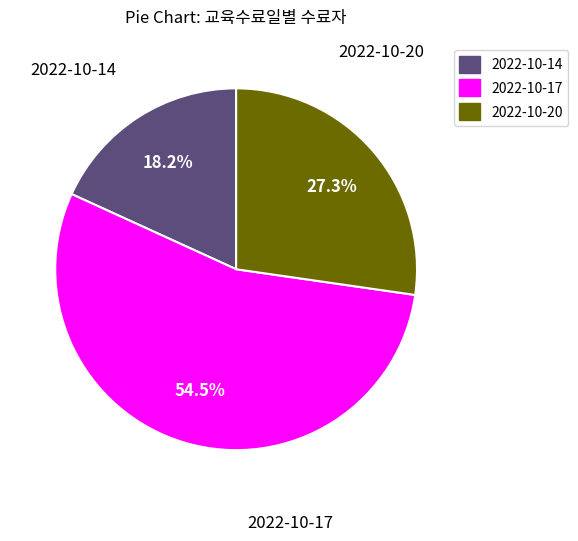

To the nearest percent, what portion does 2022-10-20 represent?

27%